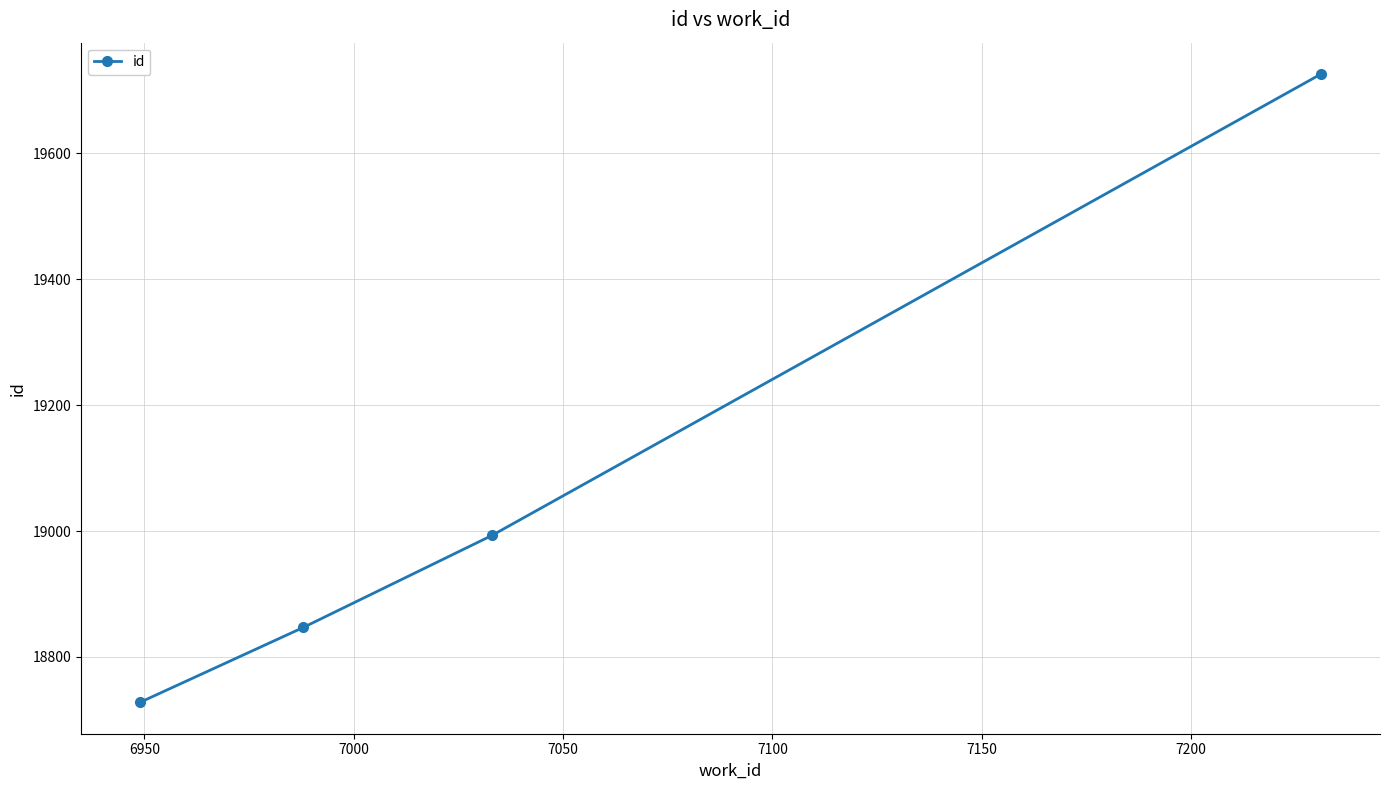

Reading left to right, extract all data points from this chart.

18728	18847	18993	19726